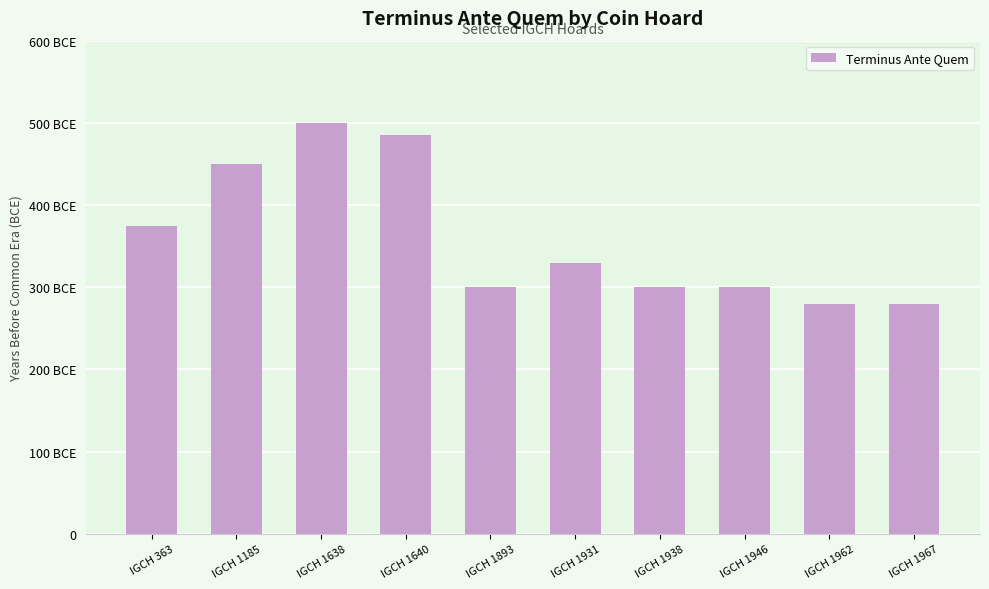

What is the change in value from IGCH 1640 to IGCH 1893?

-185